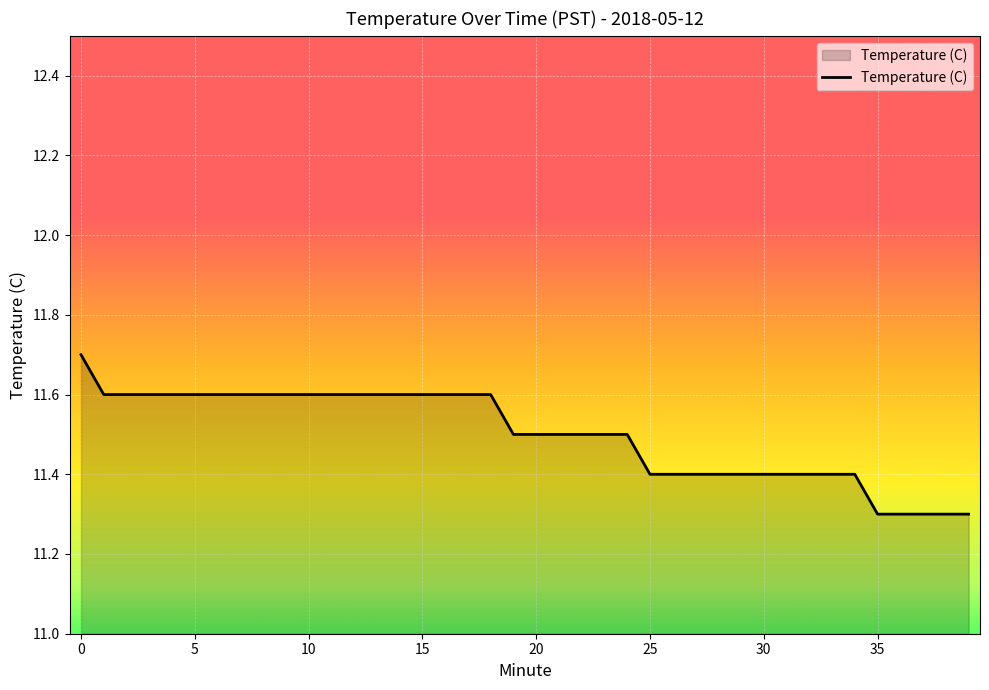

What is the smallest value displayed?

11.3